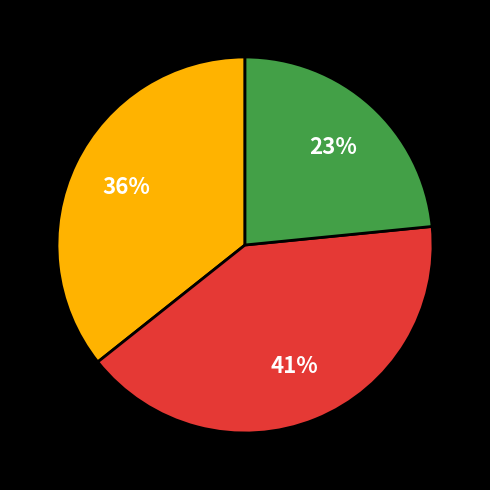

Is there a majority slice in this chart?

No